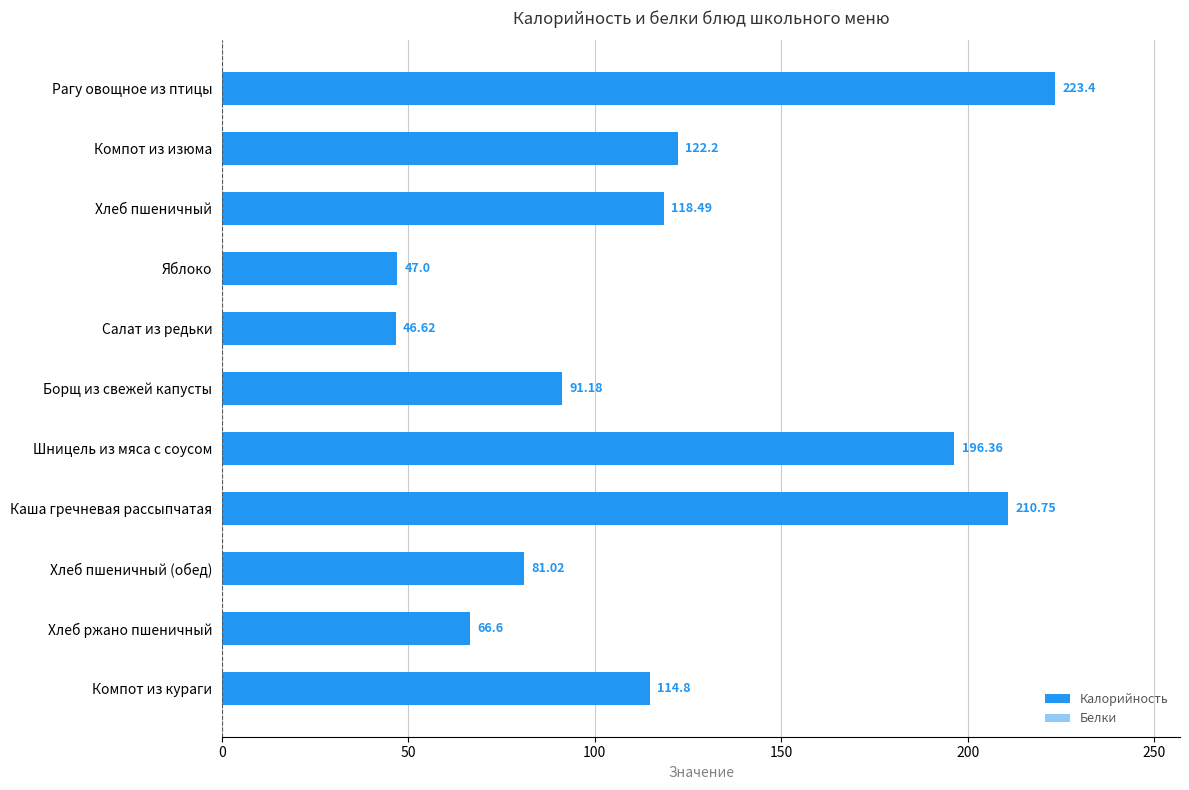

Rank the series at Шницель из мяса с соусом from highest to lowest value.

Калорийность, Белки